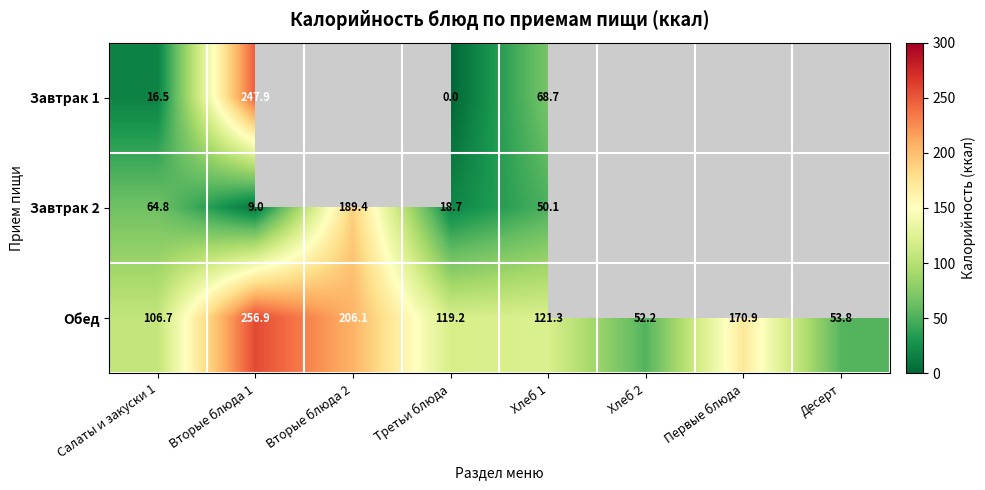

Where is Обед nearest to the value 154?

Первые блюда